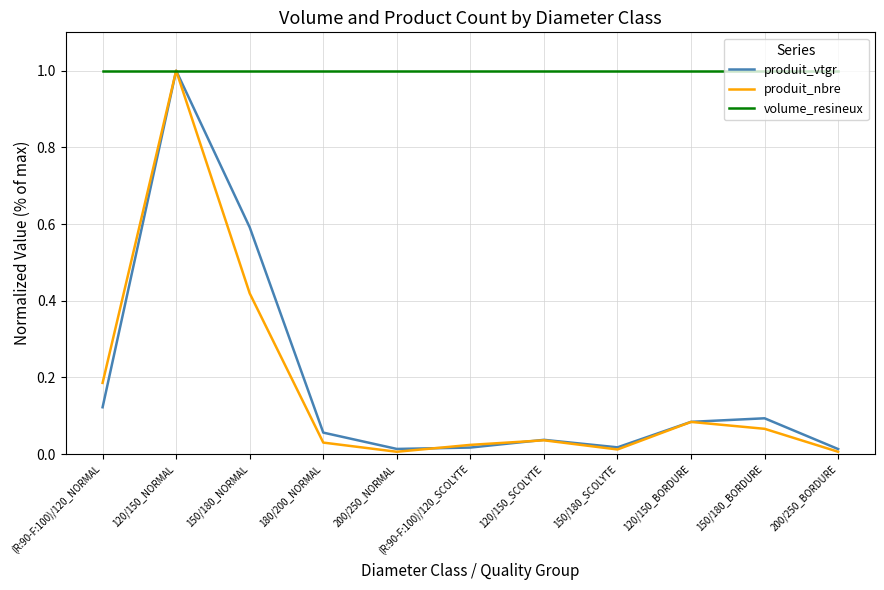

Which series has the largest range (max minus min)?

produit_nbre